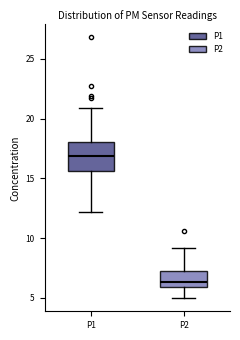

Reading left to right, read every box against the y-axis: the position of its median line, the range the box covers, and the ends of its whiskers. The values are not printed on the chart, so give them approximately, as read against the axis.

P1: median 17.0, box 15.5 to 18.0, whiskers 12.0 to 21.0
P2: median 6.5, box 6.0 to 7.0, whiskers 5.0 to 9.0